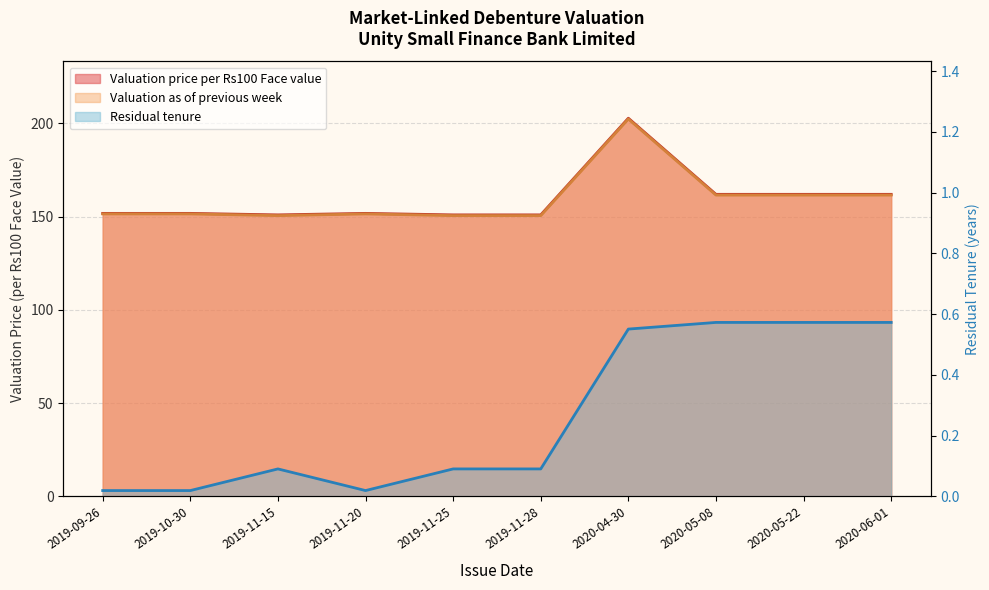

What position from the left is 2019-09-26?

1